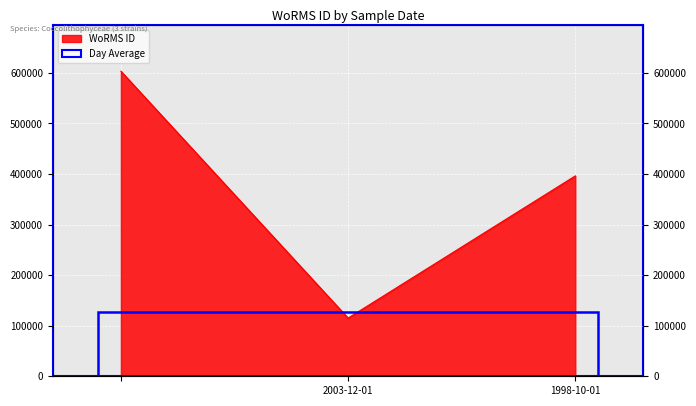

What is the value of the 3rd point from the left?

396262